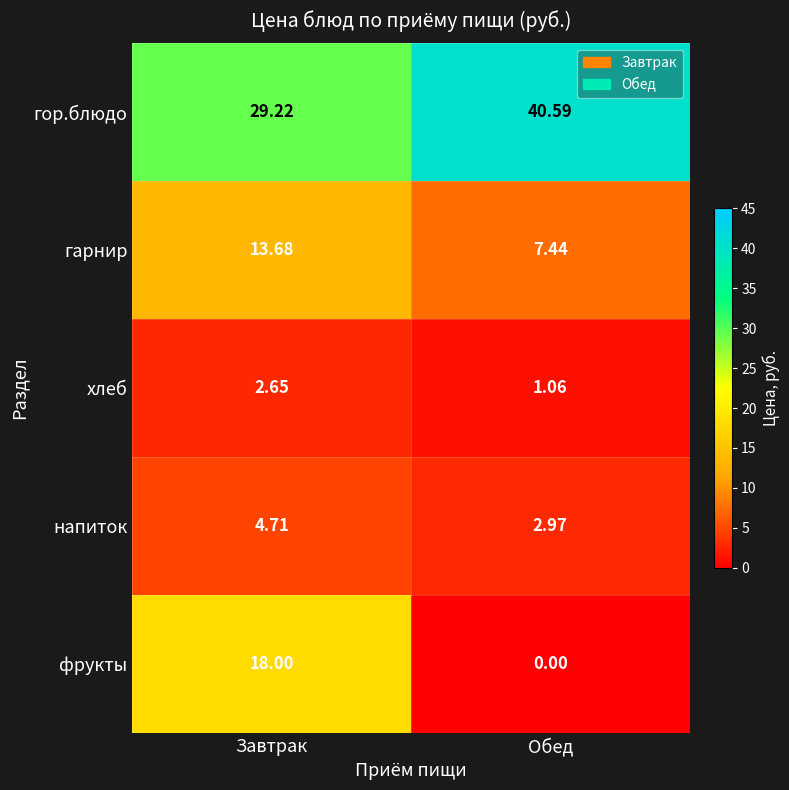

At which category does the chart reach its peak across all series?

Обед